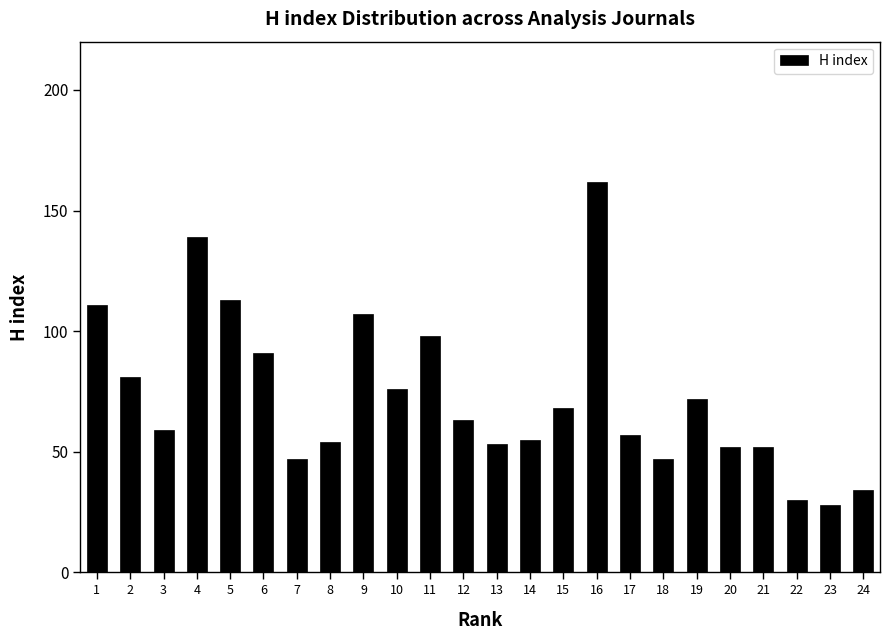

Reading right to left, list all the values displayed in this chart.

24=34	23=28	22=30	21=52	20=52	19=72	18=47	17=57	16=162	15=68	14=55	13=53	12=63	11=98	10=76	9=107	8=54	7=47	6=91	5=113	4=139	3=59	2=81	1=111